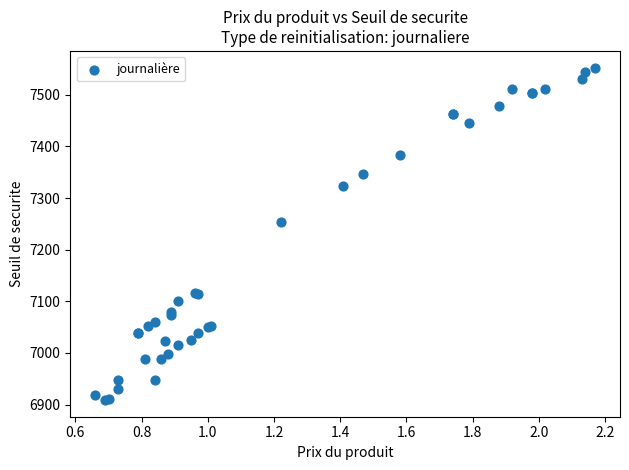

What Y value in the scatter plot is closest to 7230?

7253.0